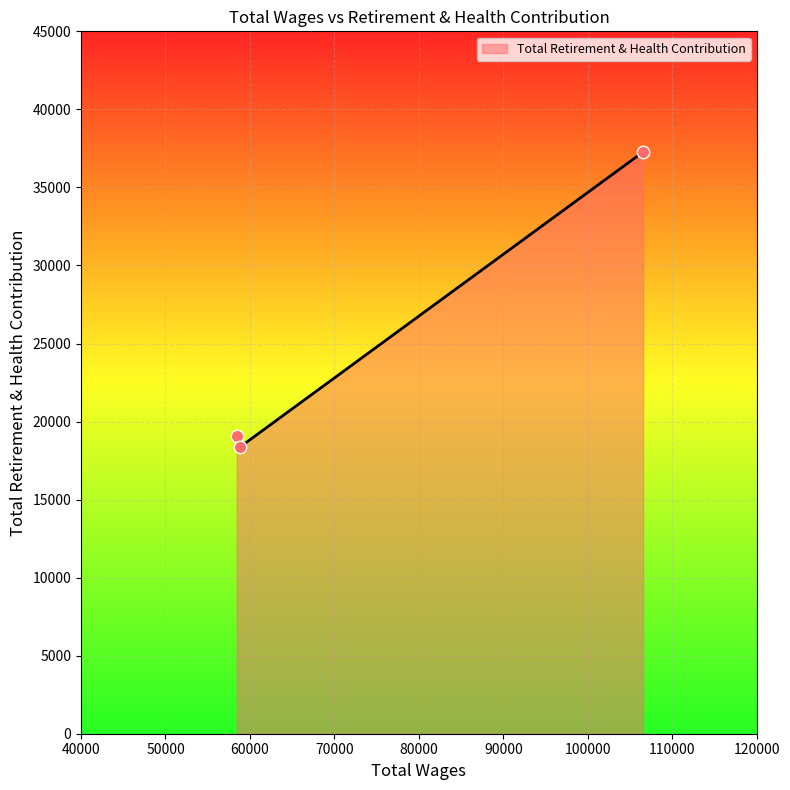

What is the maximum value shown in the chart?

37272